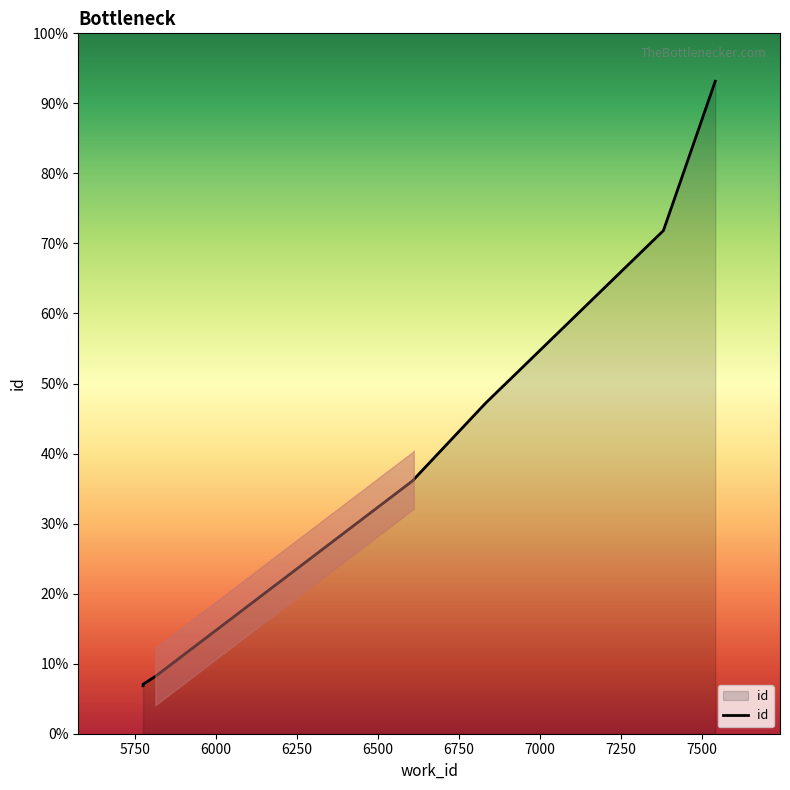

What is the change in value from 5775 to 6611?

+2132